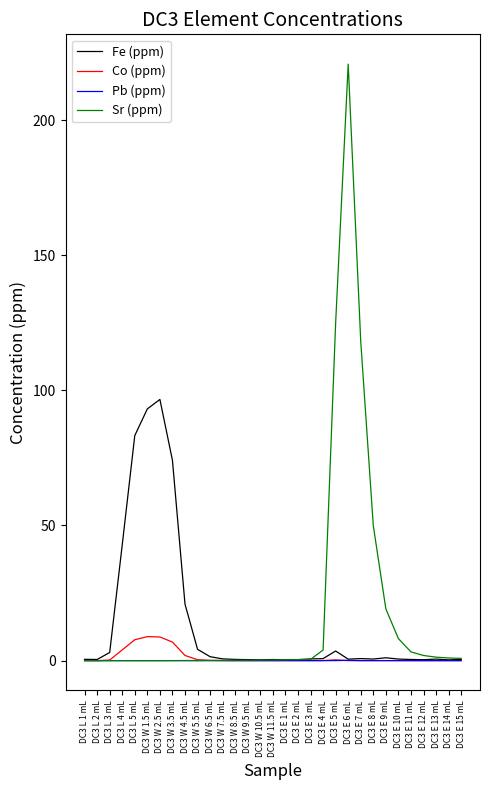

Which series has the largest range (max minus min)?

Sr (ppm)